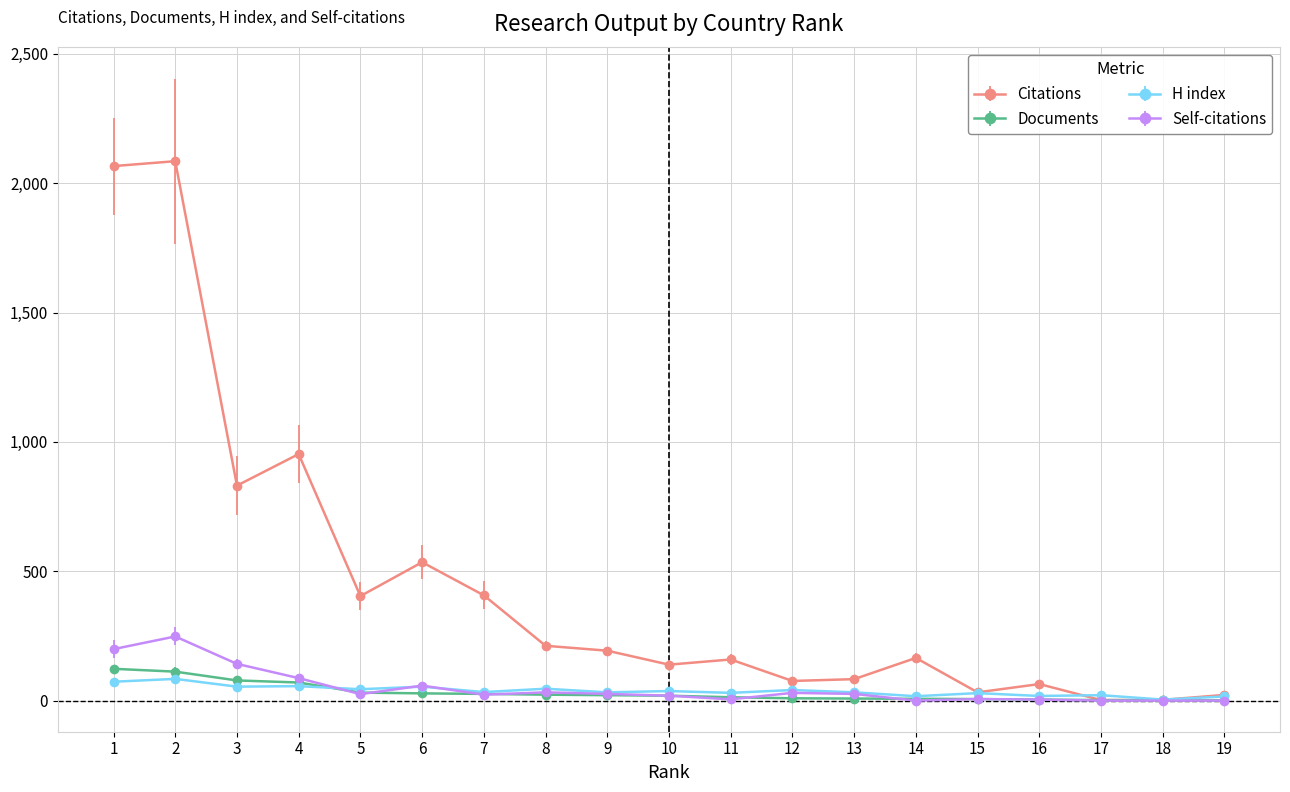

Is it true that Documents equals 9 at 12?

True